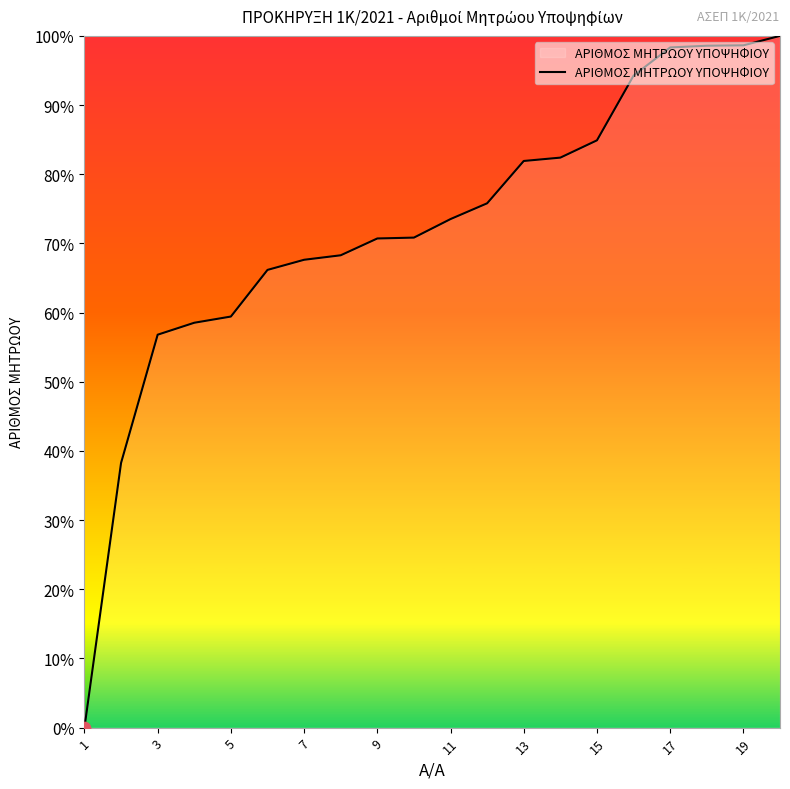

What is the difference between the maximum and minimum values?

100.0